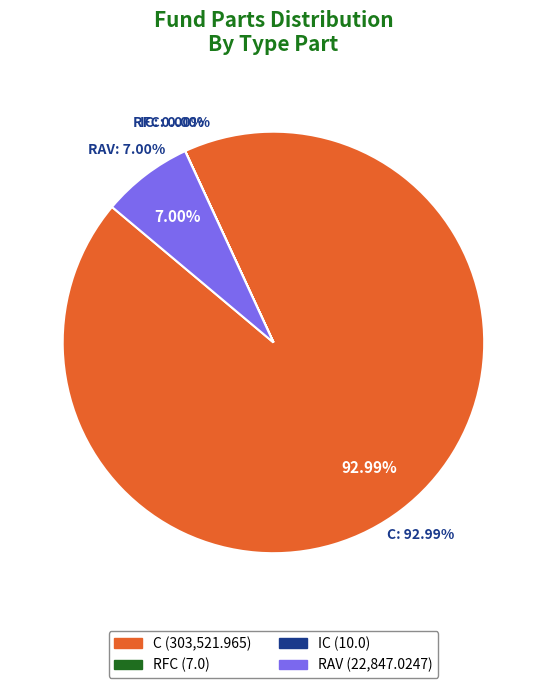

How many slices are in this pie chart?

4